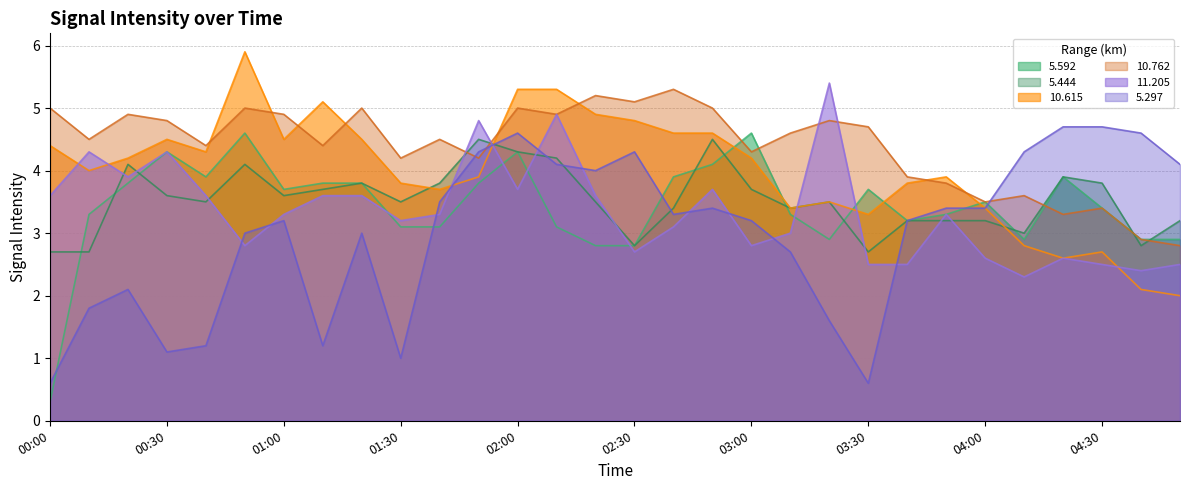

Between which two adjacent categories do 5.592 and 10.615 first intersect?

02:50 and 03:00